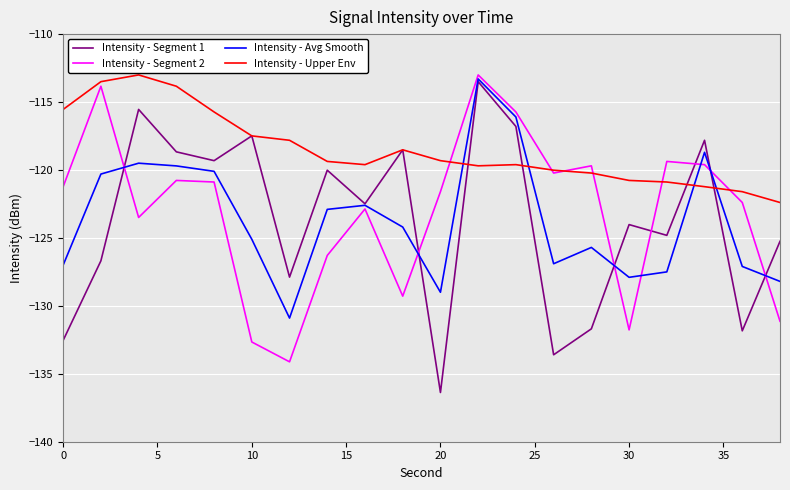

Does the chart display data point markers on the line(s)?

No